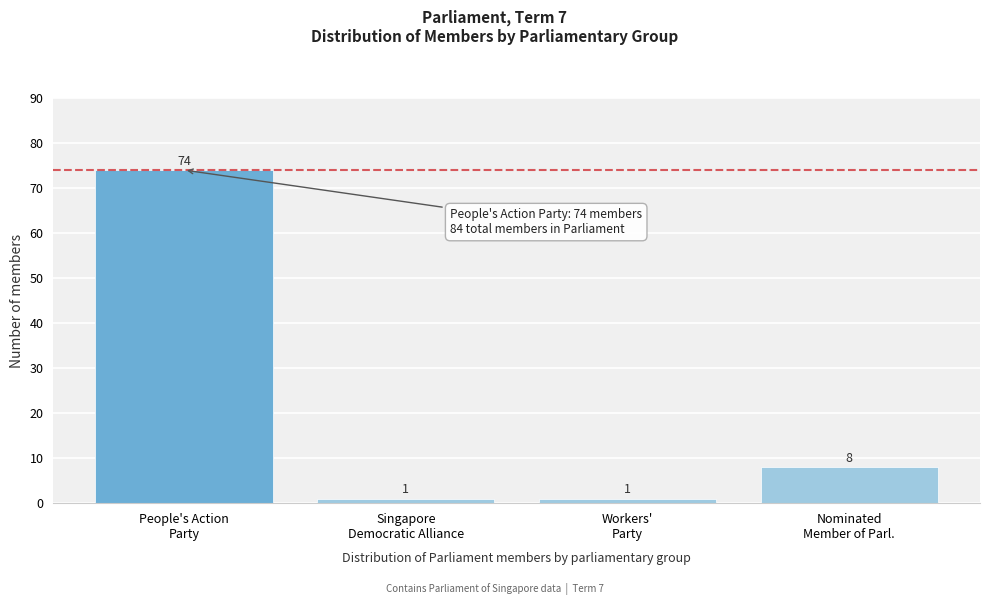

Reading left to right, transcribe all the data shown in this chart.

74	1	1	8